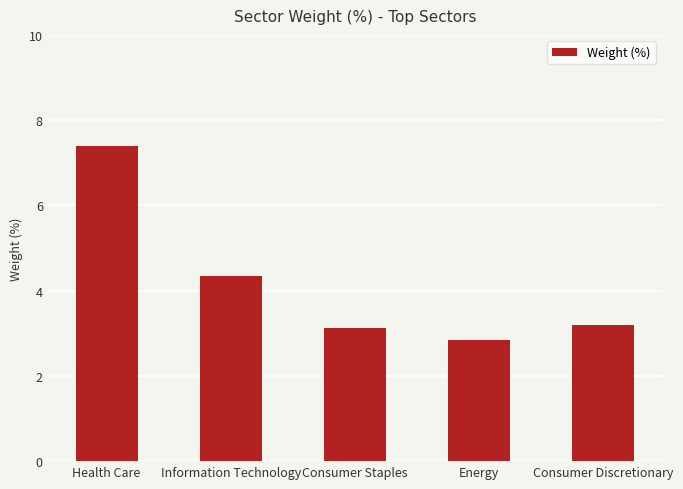

What is the value of the 4th bar from the left?

2.8